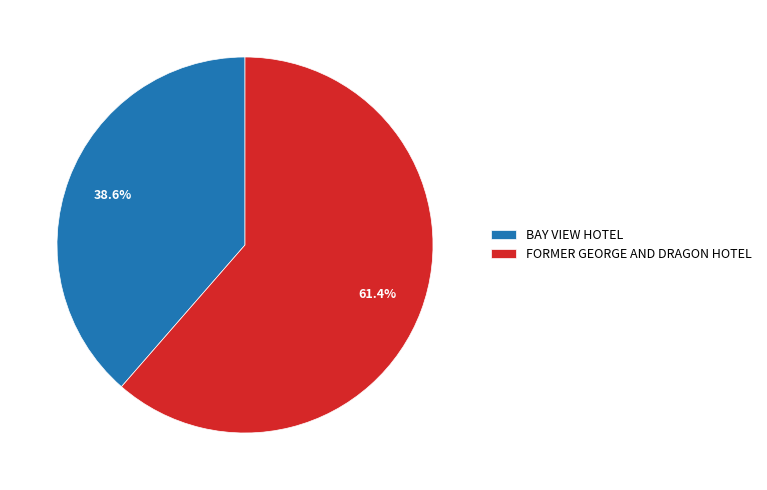

The FORMER GEORGE AND DRAGON HOTEL slice represents 61% of the pie. True or false?

True